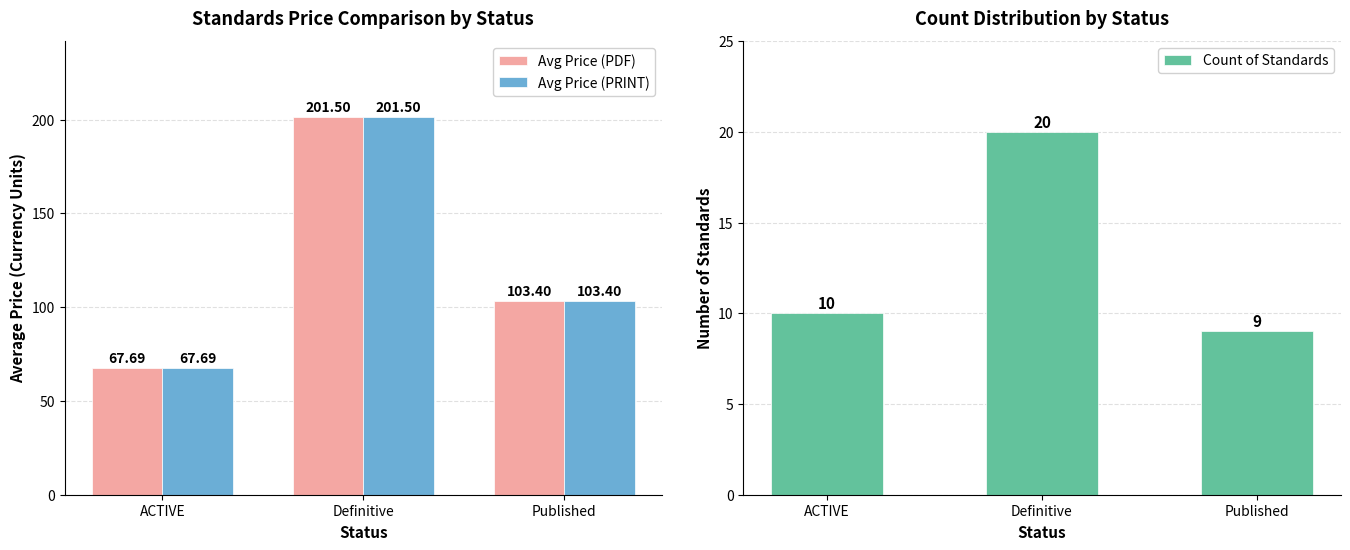

What is the label of the 1st bar from the right?

Published